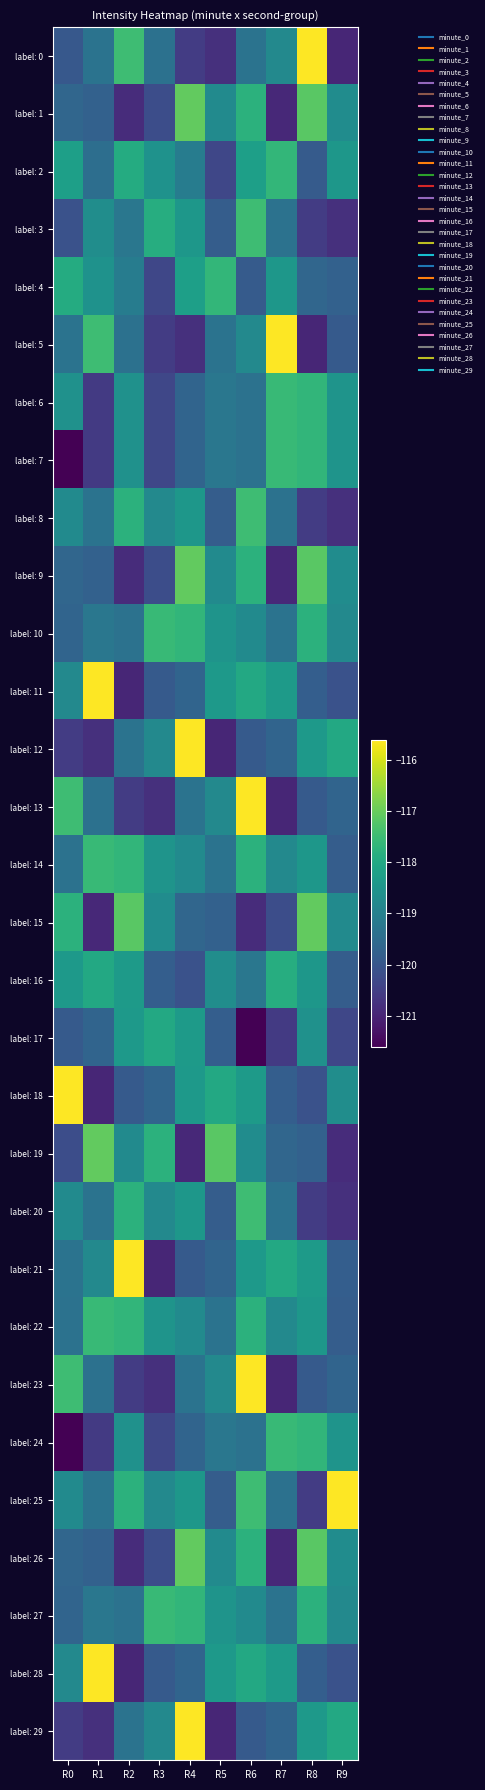

What is the difference between the highest and lowest values at R1?

5.3